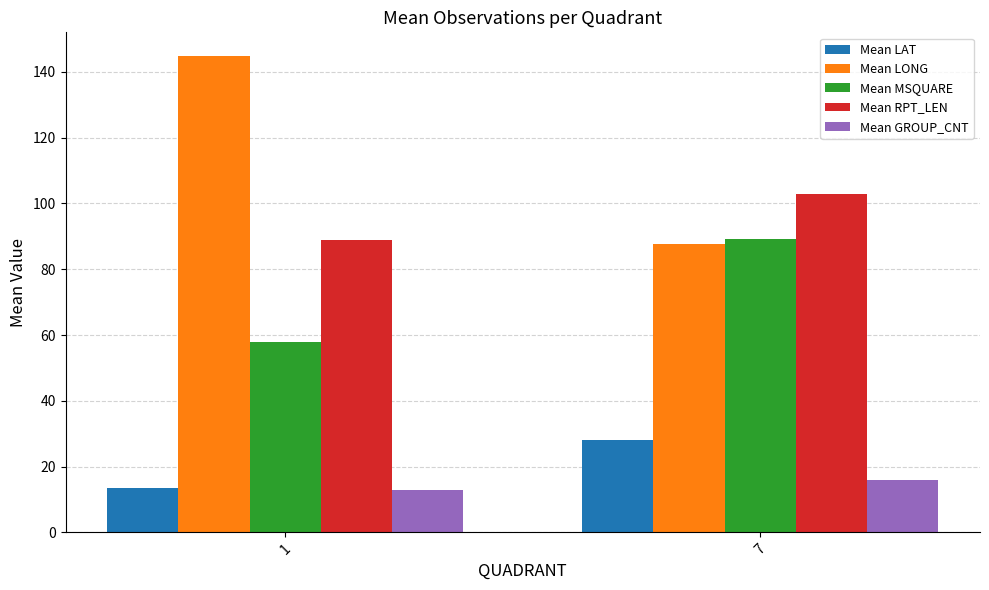

What is the difference between the maximum and minimum values in the Mean LONG series?

57.1